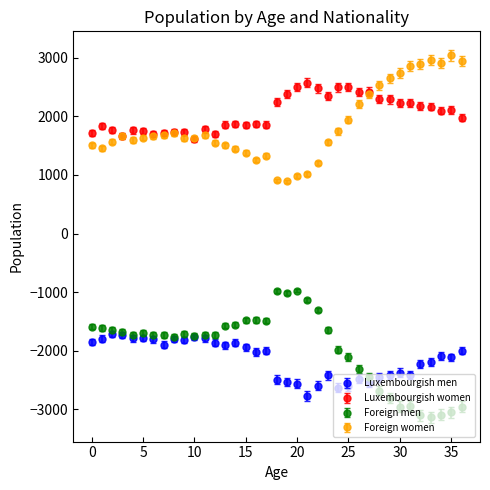

What is the minimum value shown in the chart?

-3139